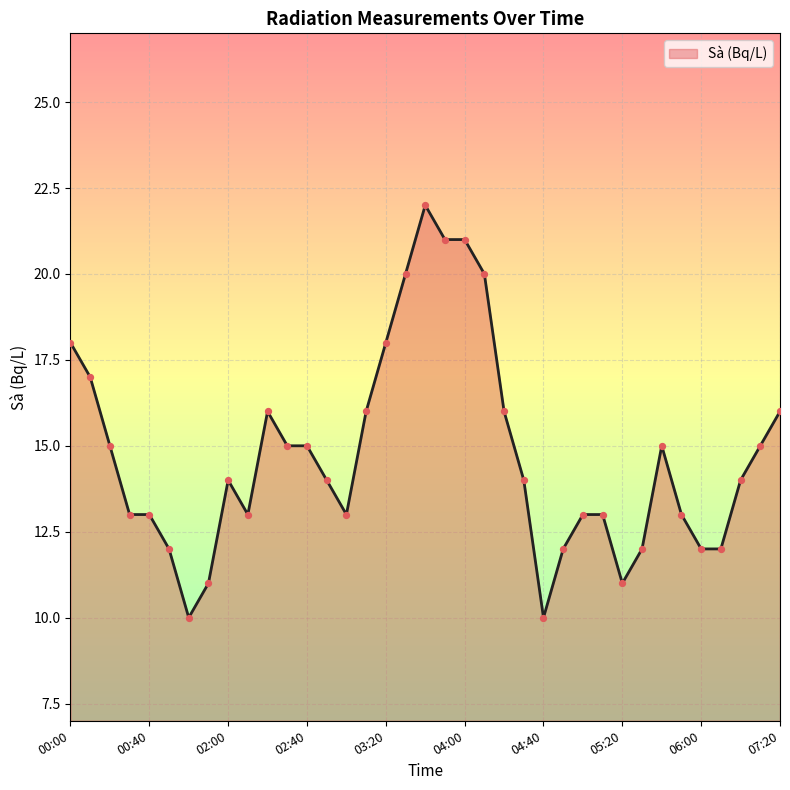

What is the difference between the maximum and minimum values?

12